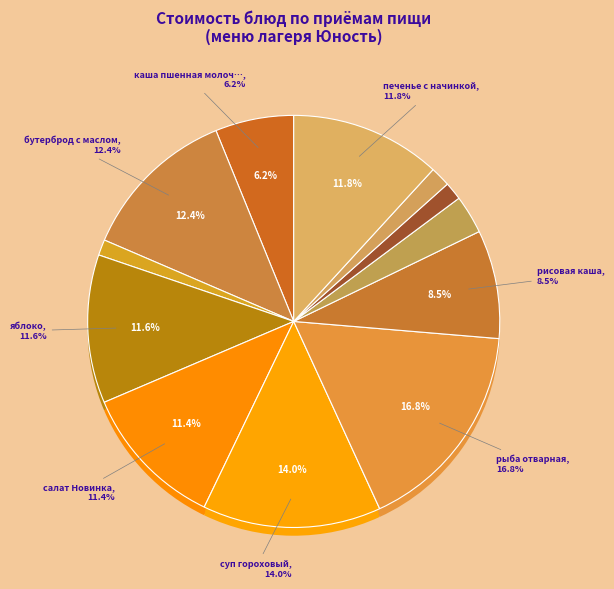

Is яблоко the majority of the pie?

No